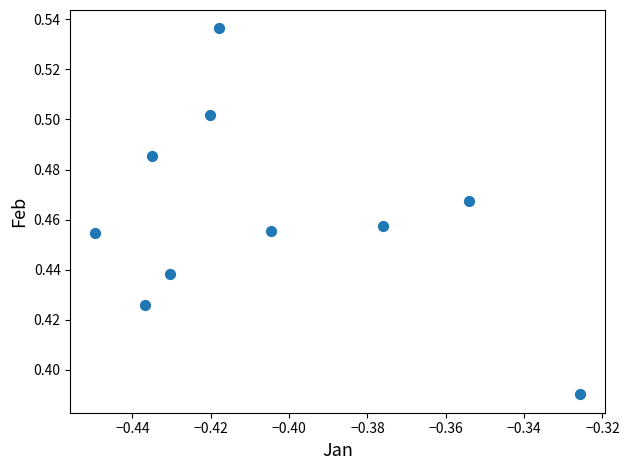

What is the average X value?

-0.4